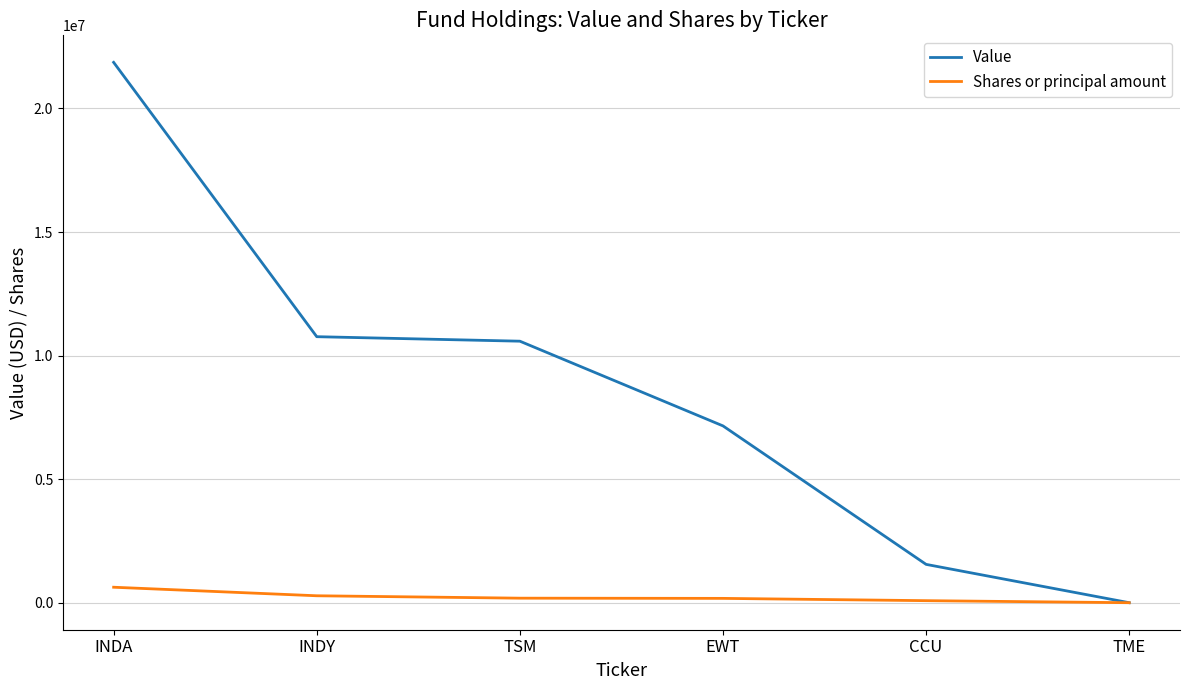

Is it true that Value equals 10765000 at INDY?

True